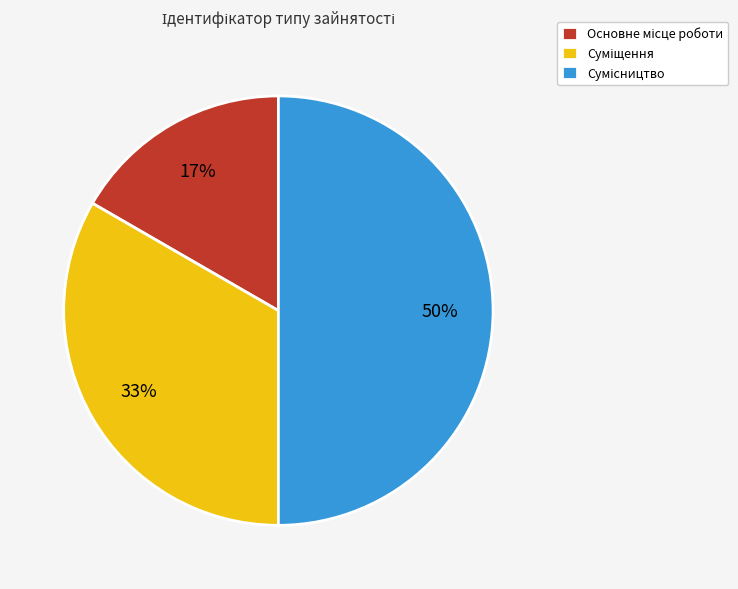

To the nearest percent, what is the average slice percentage?

33%